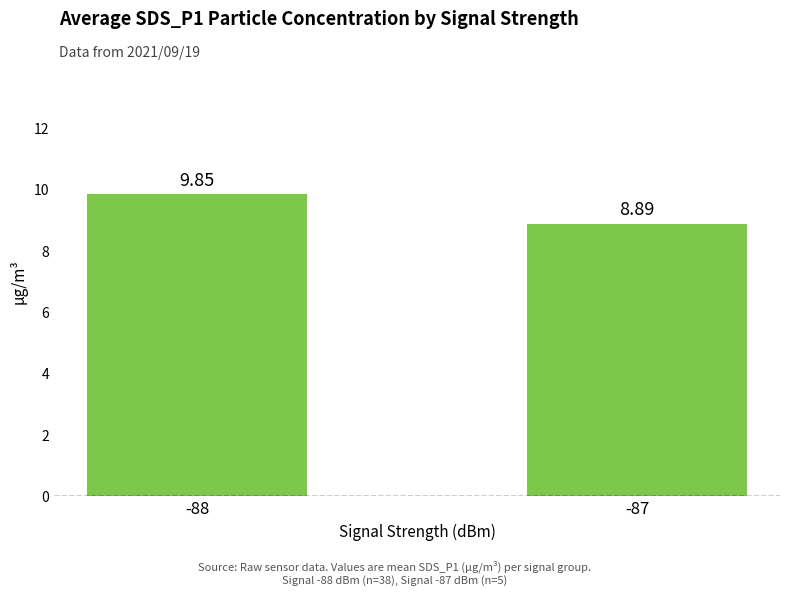

True or false: the data shows 14.8 at -87.

False